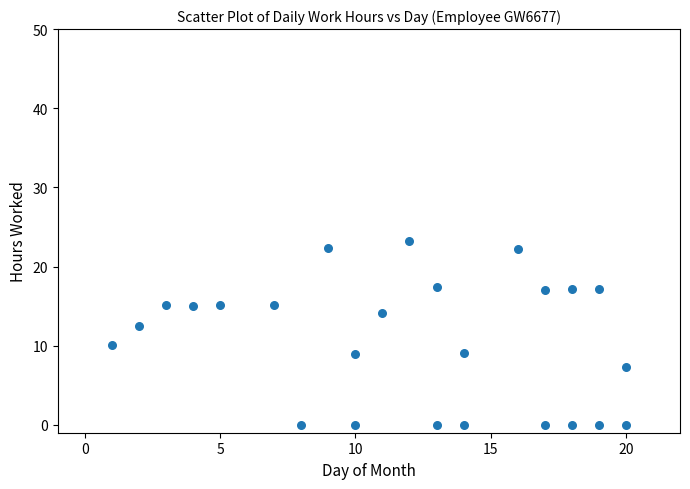

What Y value in the scatter plot is closest to 11?

10.1